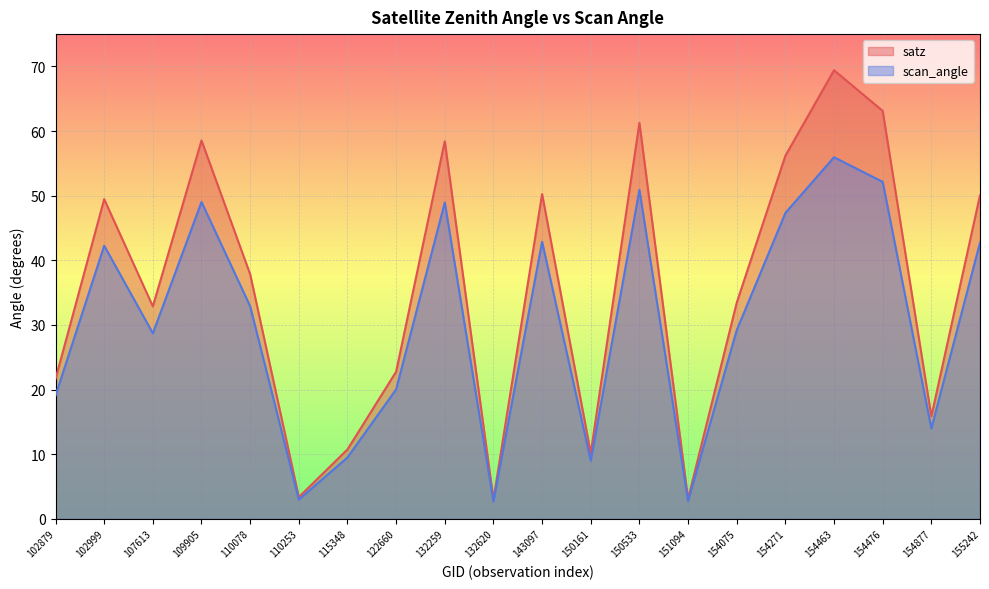

Which series has the widest spread of values?

satz